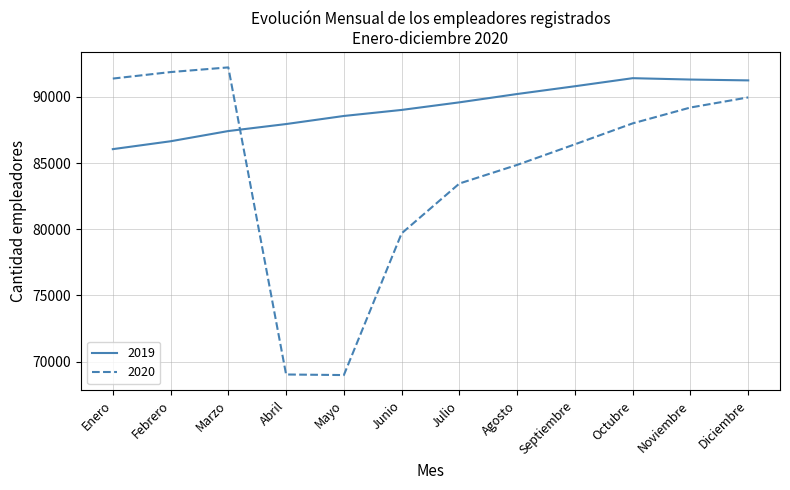

Which series changed the most between Marzo and Septiembre?

2020